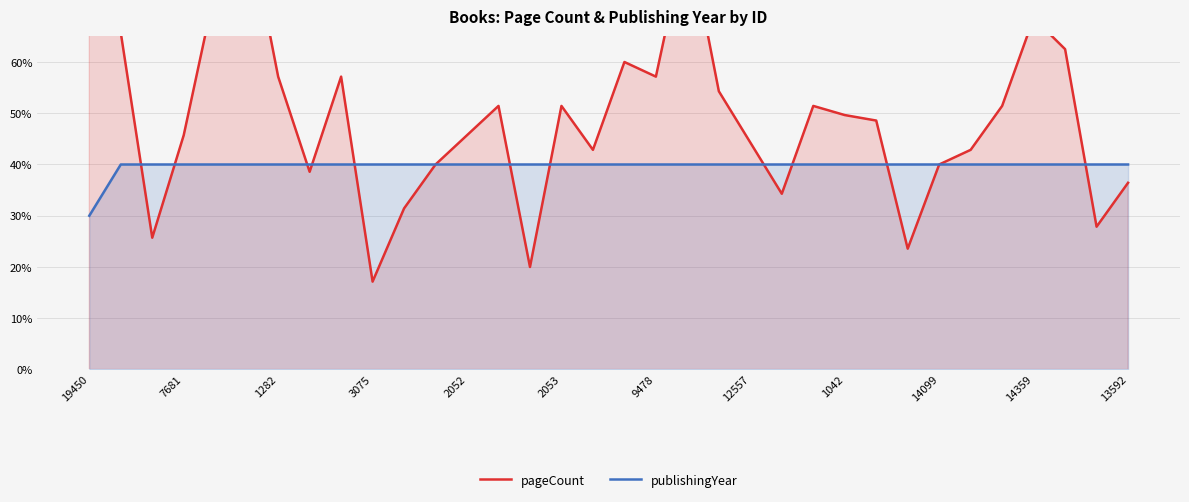

True or false: pageCount has a value of 0.1 at 26.

False